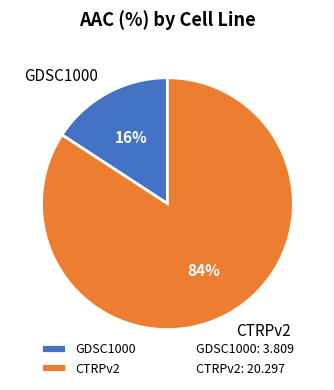

To the nearest percent, what portion does CTRPv2 represent?

84%